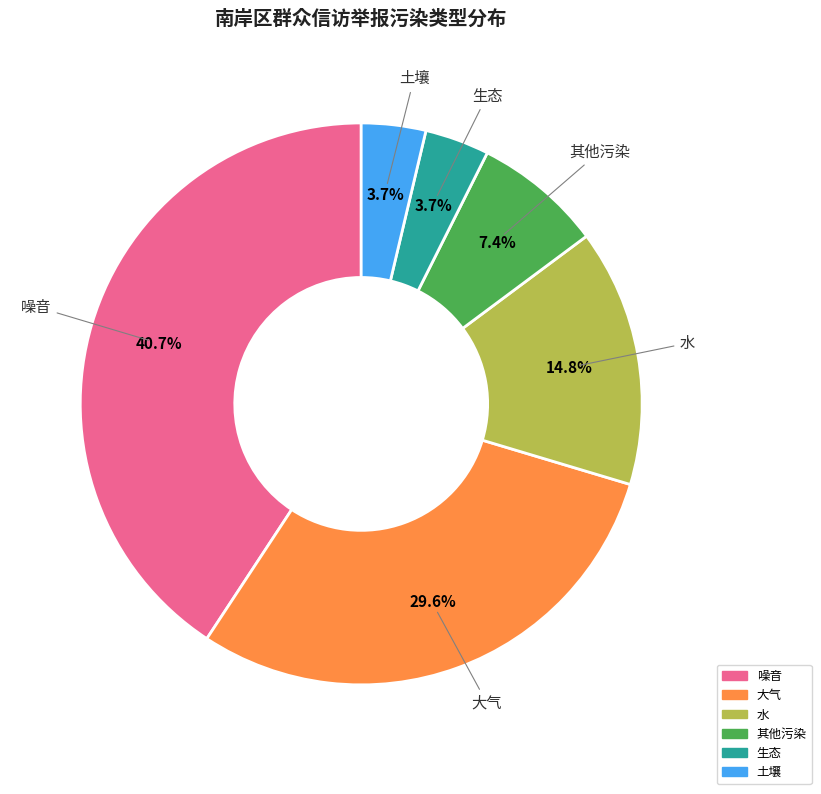

Count the number of slices in the pie.

6